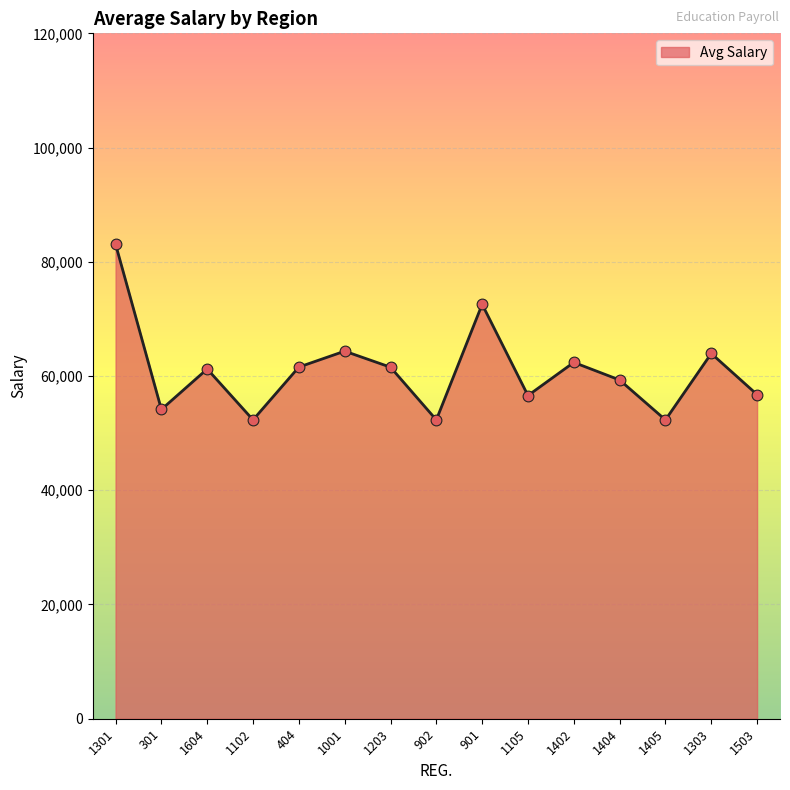

Approximately how many times larger is the value at 1001 compared to 1105?

1.1